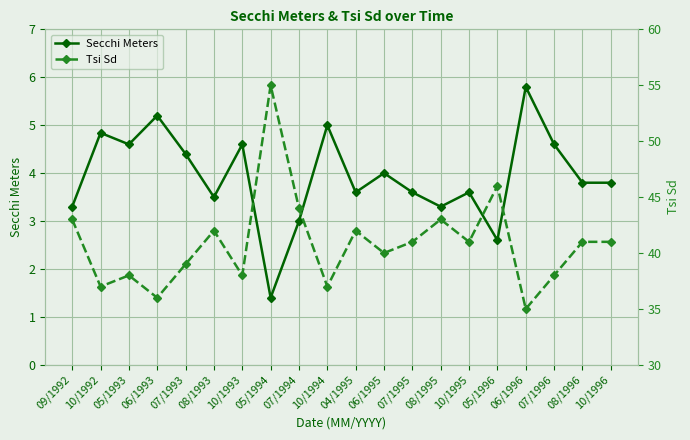

At which label is Secchi Meters closest to 3?

07/1994